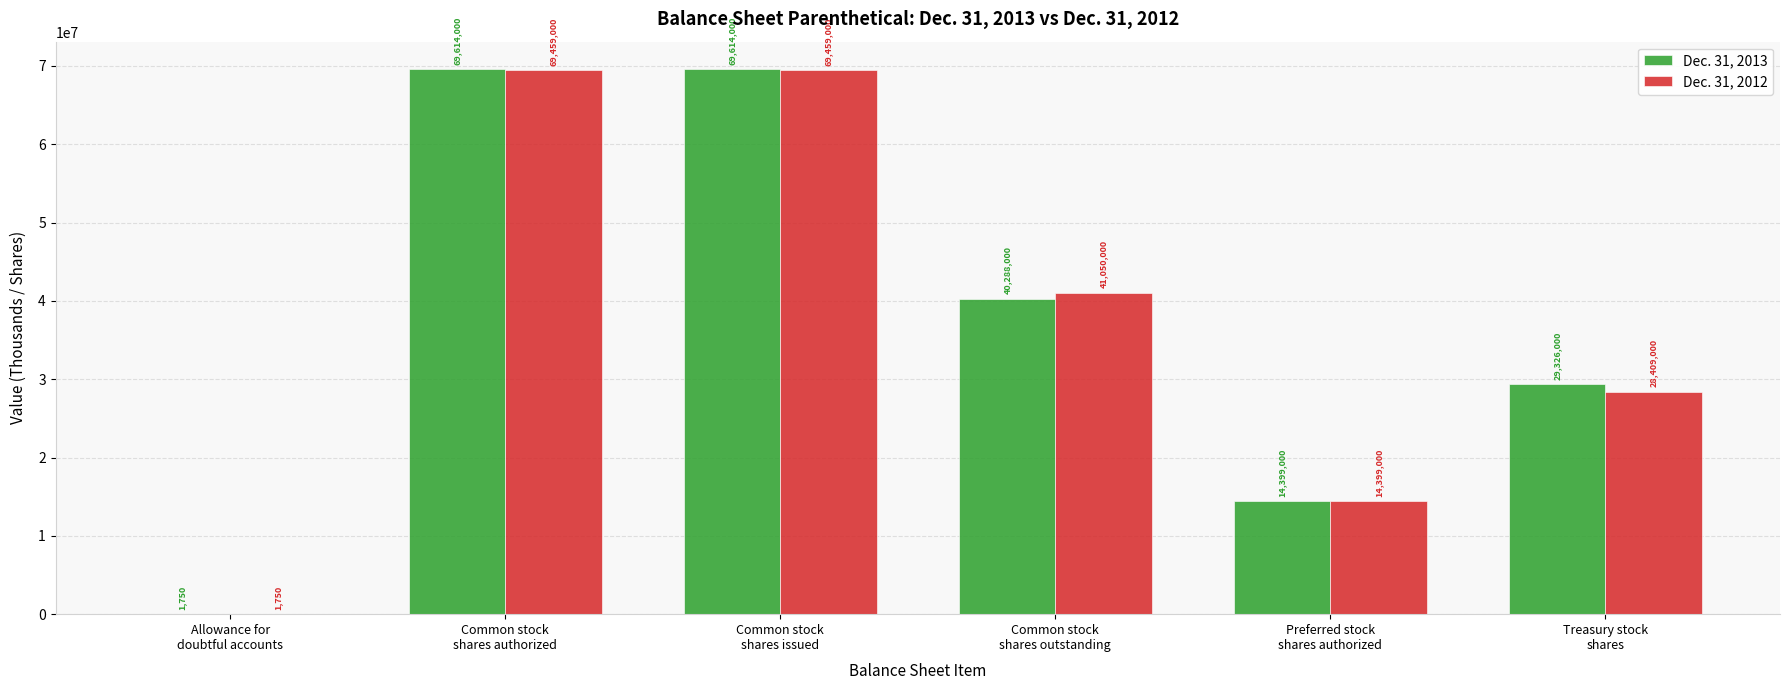

The value of Dec. 31, 2012 at Treasury stock
shares is 47533066. True or false?

False